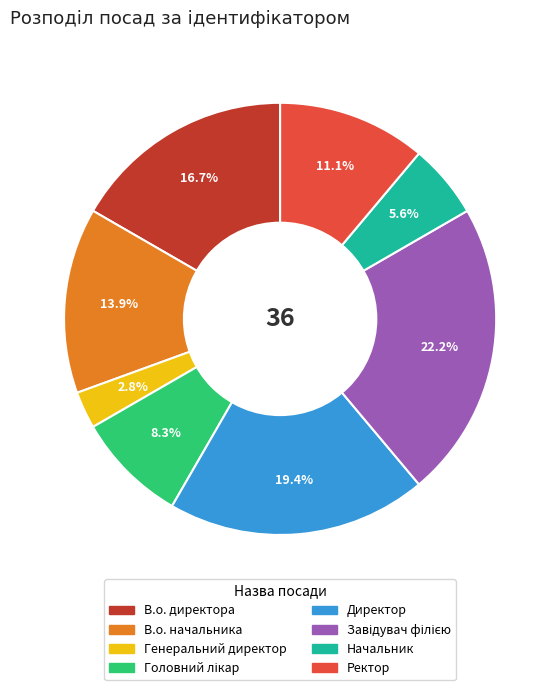

How many segments does this pie chart have?

8